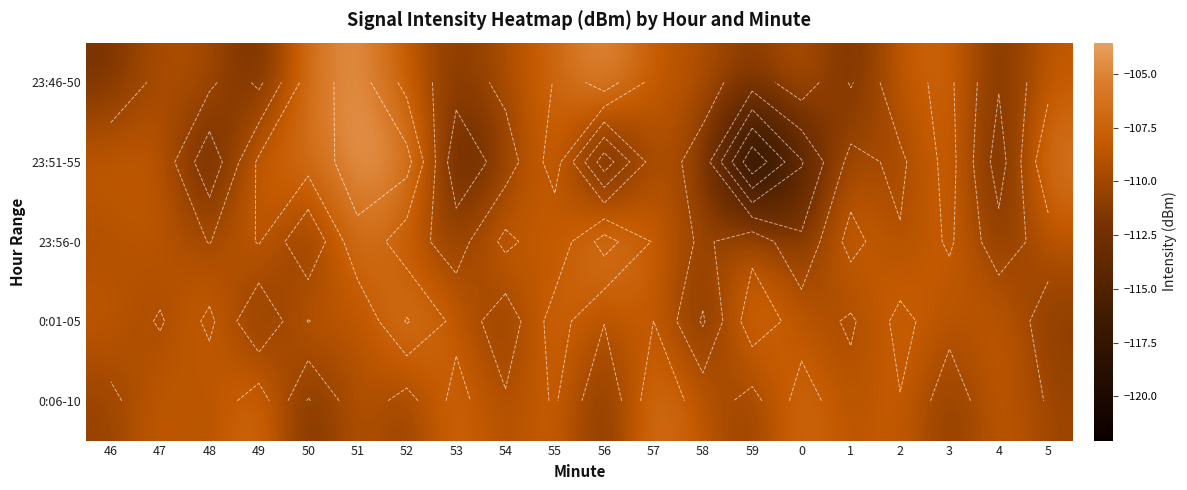

At which label is 23:56-0 closest to -108?

47